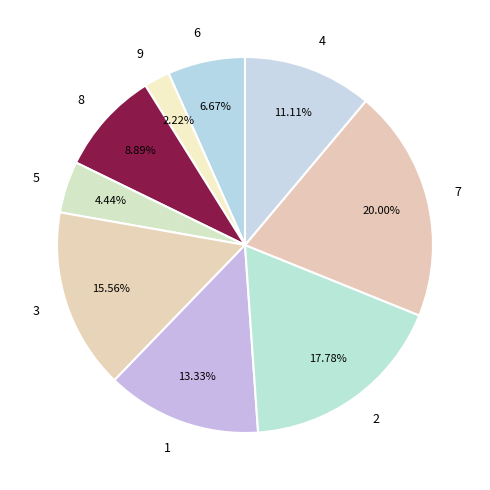

Rank the categories by value from lowest to highest.

9, 5, 6, 8, 4, 1, 3, 2, 7